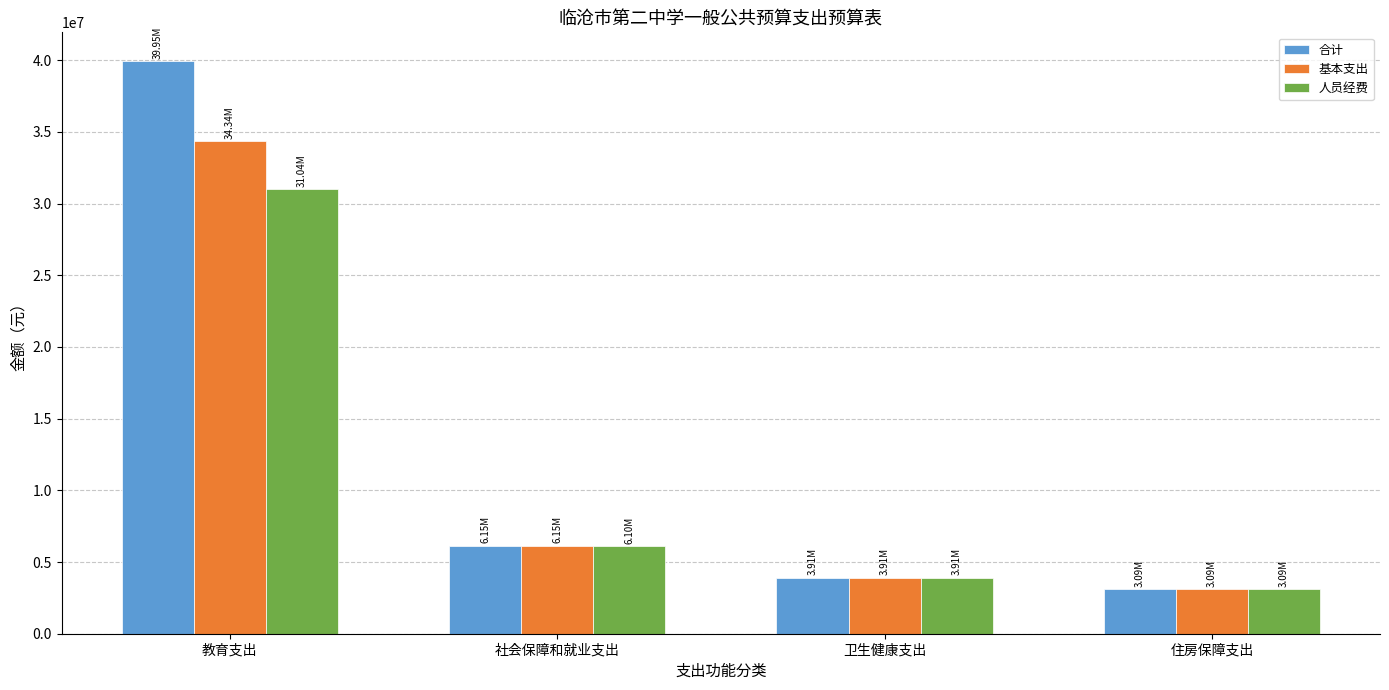

Reading left to right, list all the values displayed in this chart.

合计: 教育支出=39951065.2	社会保障和就业支出=6149672.3	卫生健康支出=3911739.6	住房保障支出=3089541.6
基本支出: 教育支出=34342705.2	社会保障和就业支出=6149672.3	卫生健康支出=3911739.6	住房保障支出=3089541.6
人员经费: 教育支出=31035880.8	社会保障和就业支出=6098672.3	卫生健康支出=3911739.6	住房保障支出=3089541.6